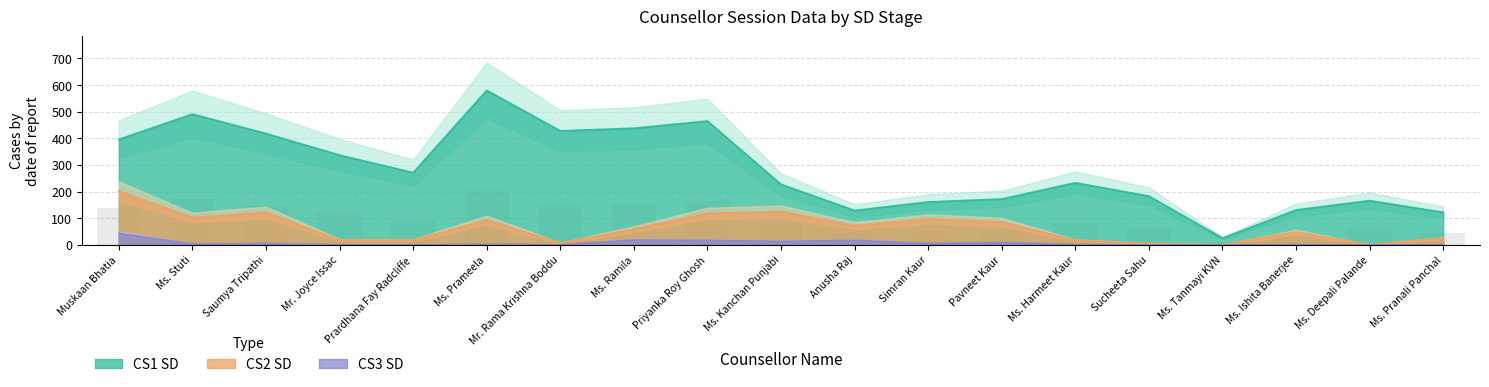

What is the approximate value of CS2 SD at Anusha Raj, to the nearest 50?

50